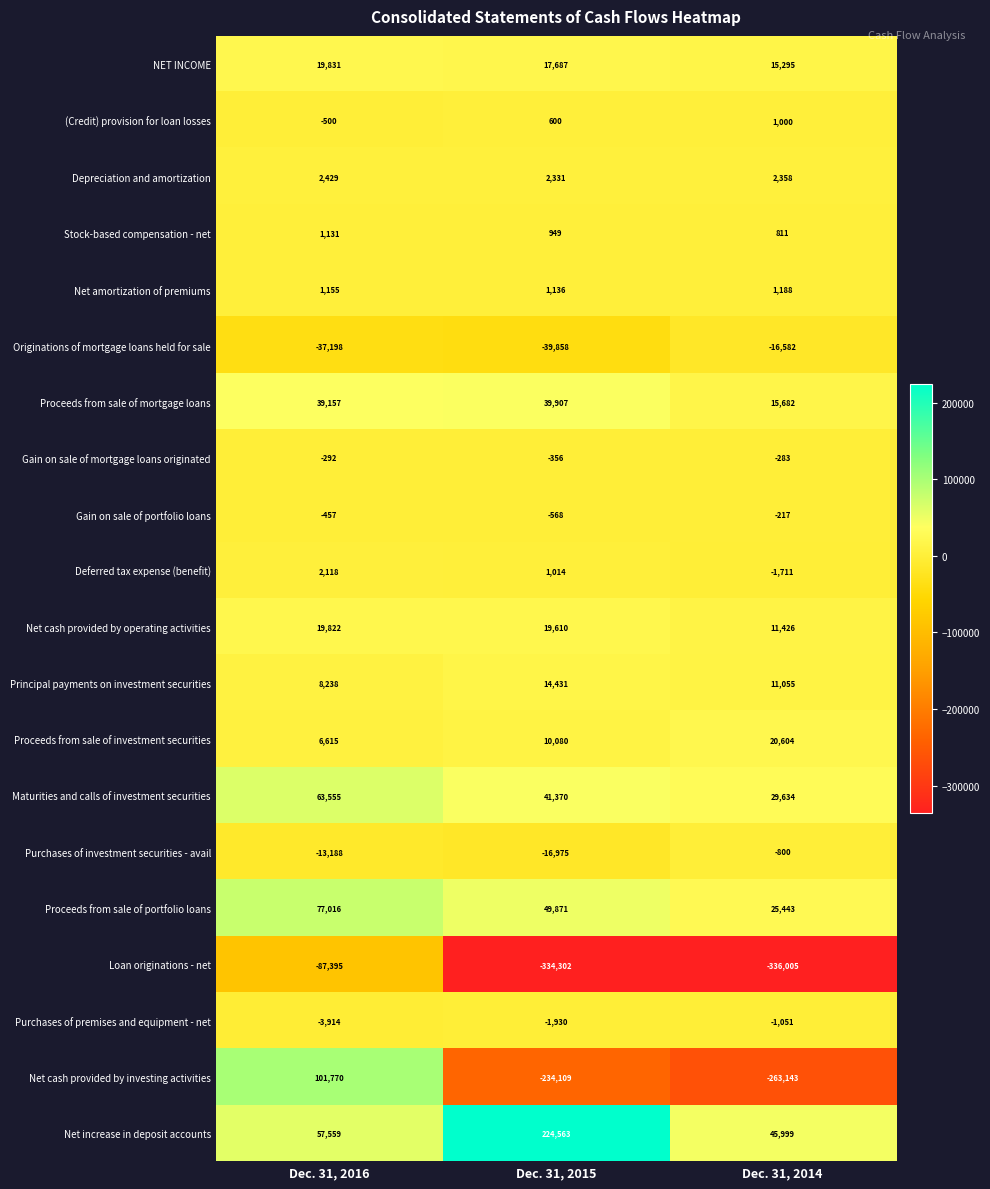

Is it true that Gain on sale of portfolio loans equals -457 at Dec. 31, 2016?

True